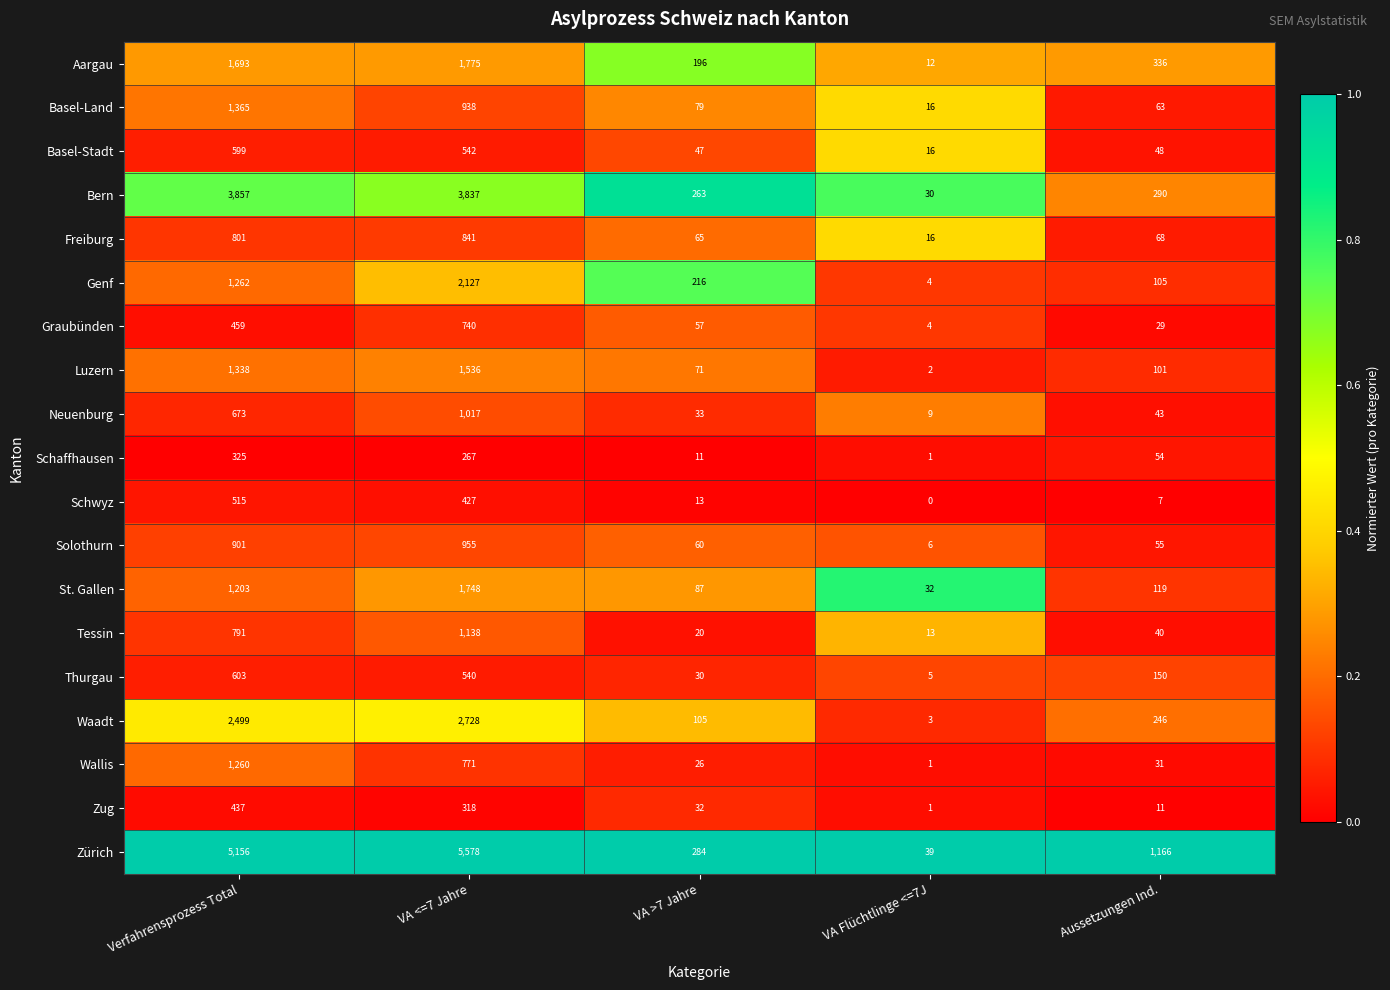

What is the spread (max minus min) of values at VA Flüchtlinge <=7J?

39